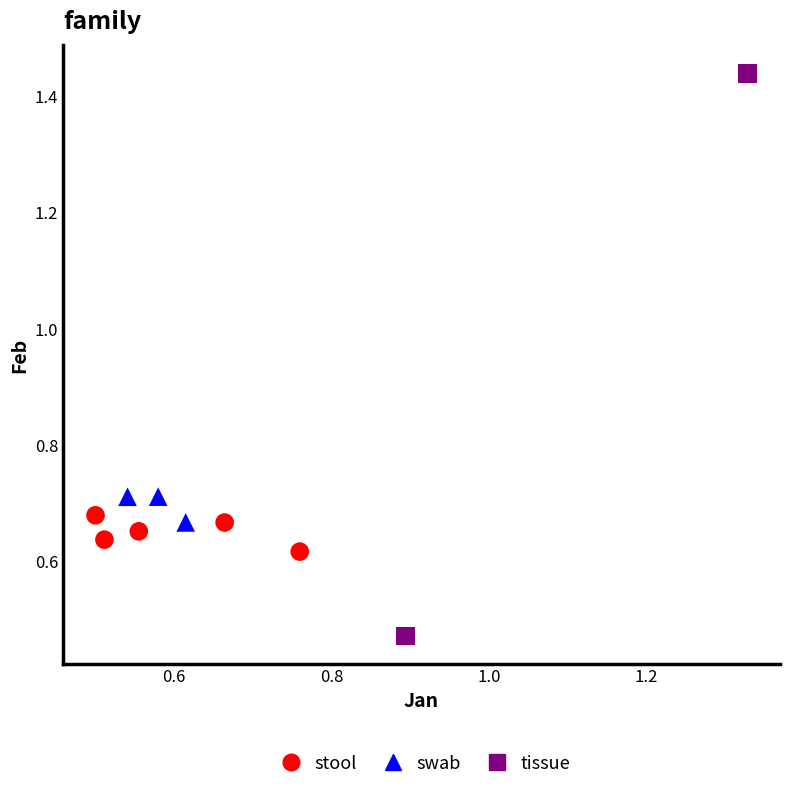

What are all the series names shown in the legend?

stool, swab, tissue